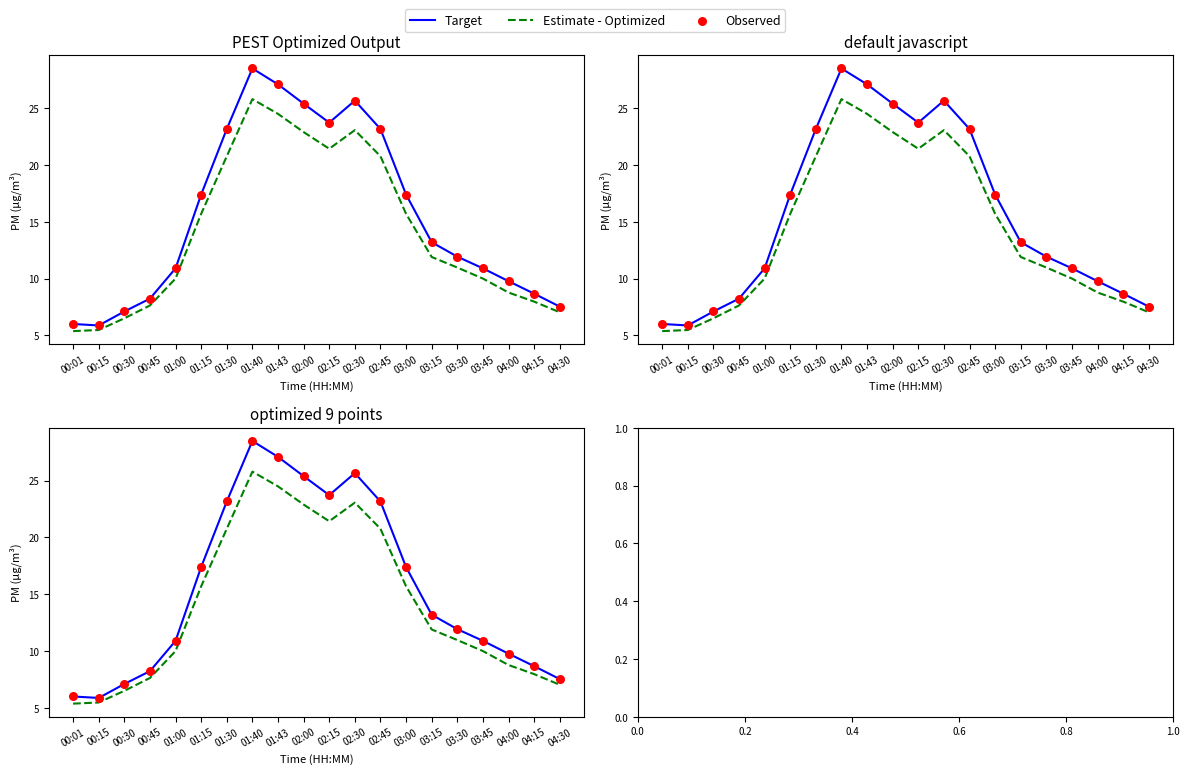

What are all the series names shown in the legend?

Target, Estimate - Optimized, Observed